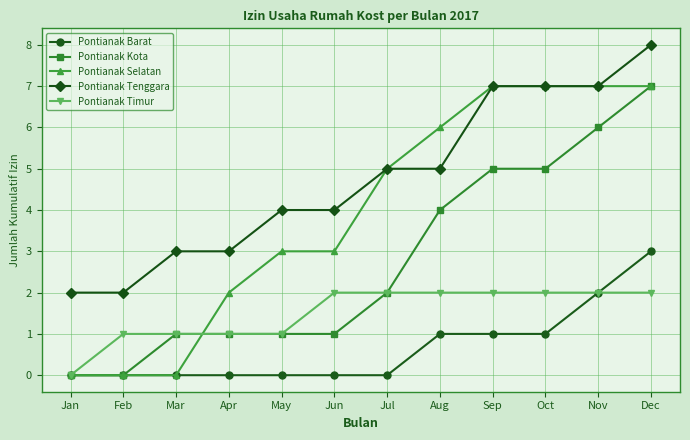

Between Jul and Oct, which series saw the biggest shift?

Pontianak Kota